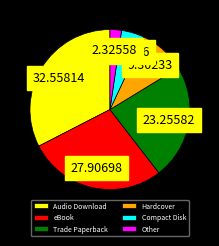

Rank the categories by value from highest to lowest.

Audio Download, eBook, Trade Paperback, Hardcover, Compact Disk, Other